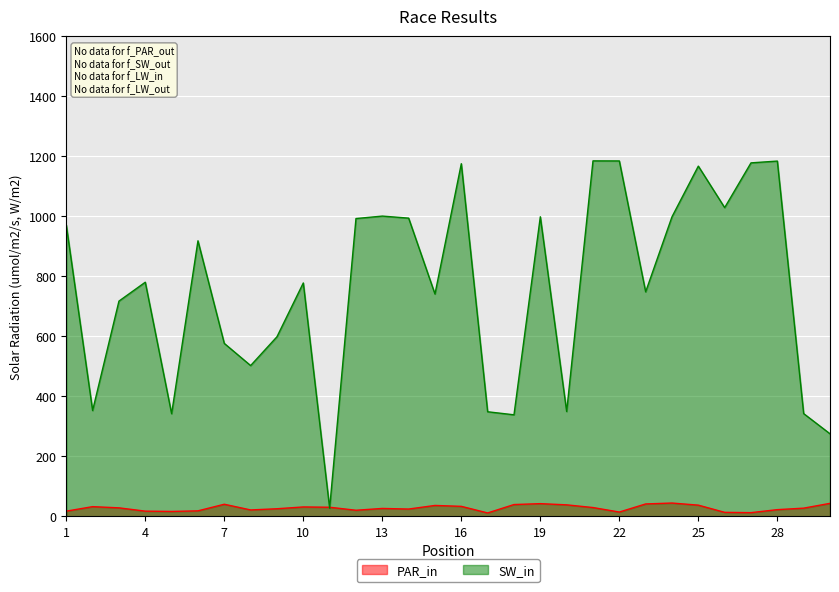

Between 2 and 29, which is larger?

2